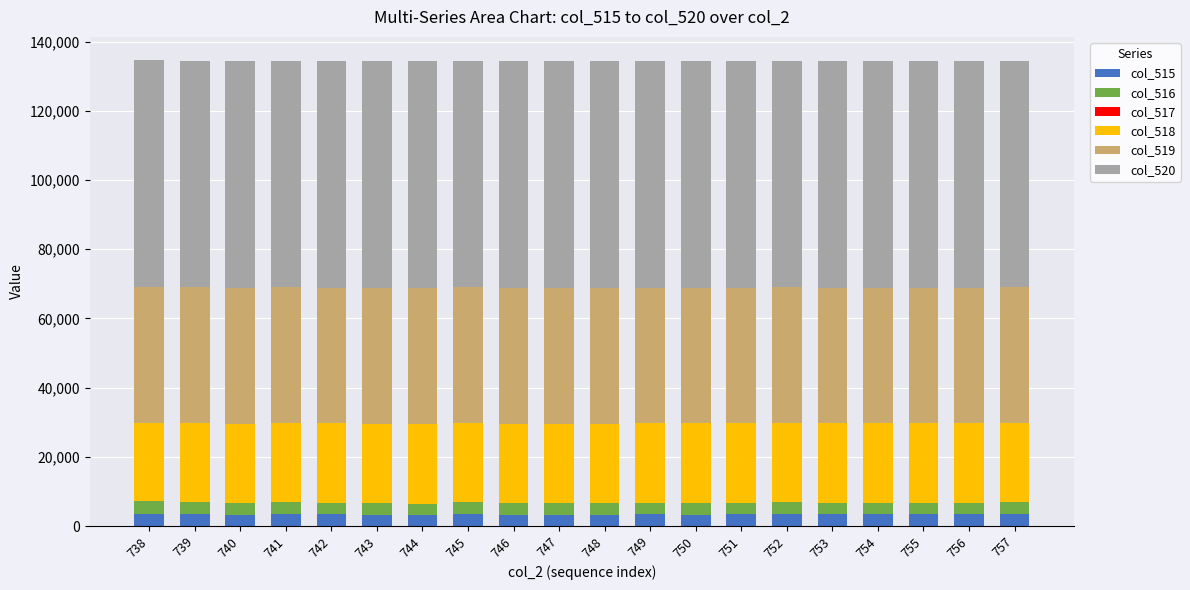

Rank the series at 754 from lowest to highest value.

col_517, col_515, col_516, col_518, col_519, col_520